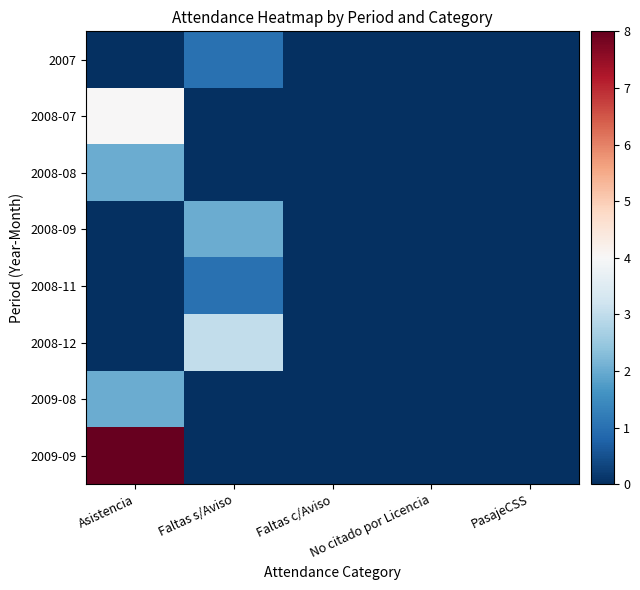

Which has a higher value, PasajeCSS or Faltas s/Aviso?

Faltas s/Aviso